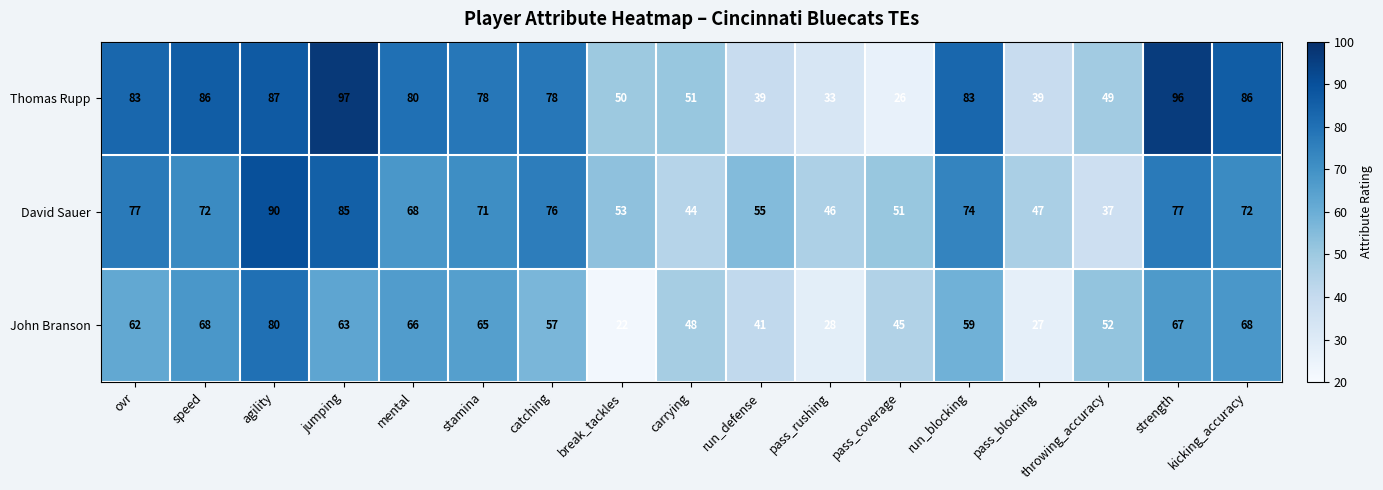

What is the average value of the Thomas Rupp series?

67